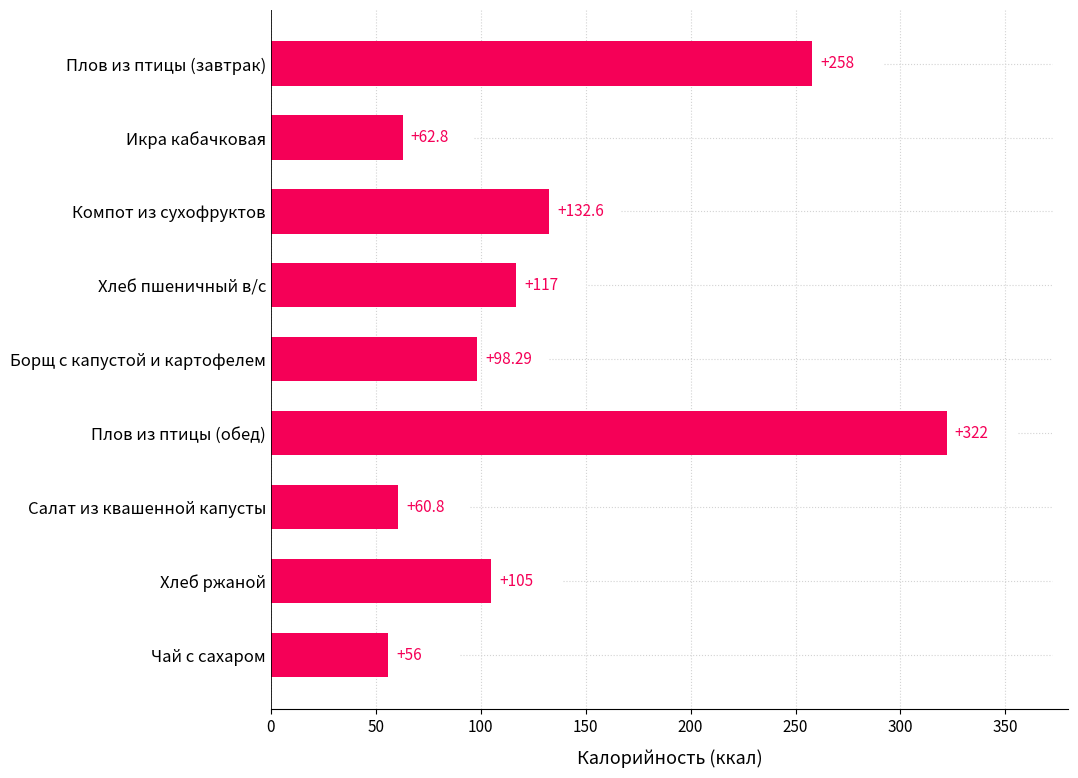

Rank the categories by value from lowest to highest.

Чай с сахаром, Салат из квашенной капусты, Икра кабачковая, Борщ с капустой и картофелем, Хлеб ржаной, Хлеб пшеничный в/с, Компот из сухофруктов, Плов из птицы (завтрак), Плов из птицы (обед)